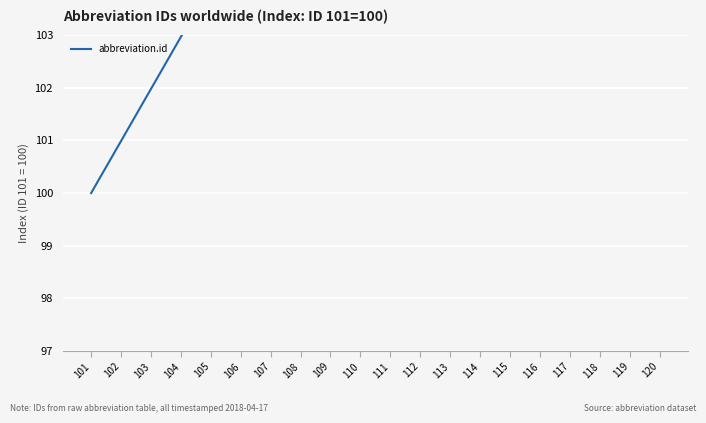

Read the value at 120.

118.8